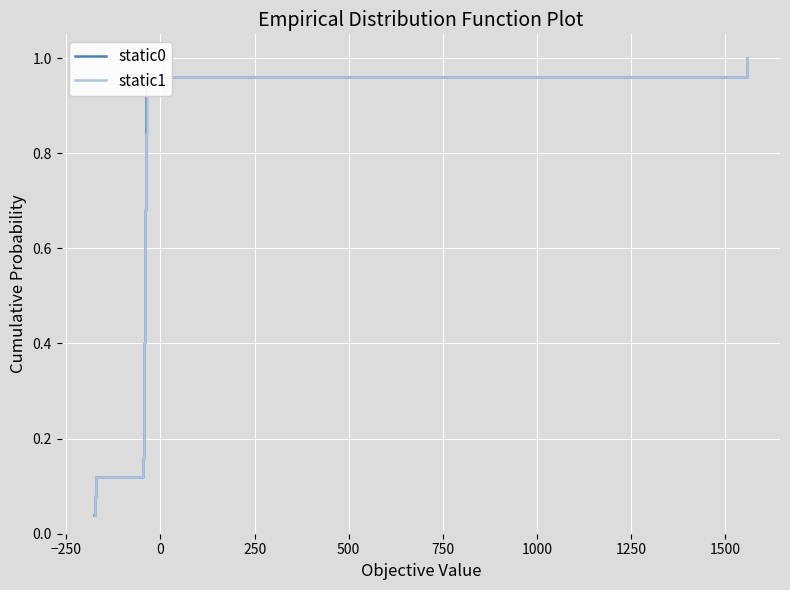

Reading left to right, transcribe all the data shown in this chart.

static0: 0.0	0.1	0.1	0.2	0.2	0.2	0.3	0.3	0.4	0.4	0.4	0.5	0.5	0.6	0.6	0.6	0.7	0.7	0.8	0.8	0.8	0.9	0.9	1.0	1.0
static1: 0.0	0.1	0.1	0.2	0.2	0.2	0.3	0.3	0.4	0.4	0.4	0.5	0.5	0.6	0.6	0.6	0.7	0.7	0.8	0.8	0.8	0.9	0.9	1.0	1.0